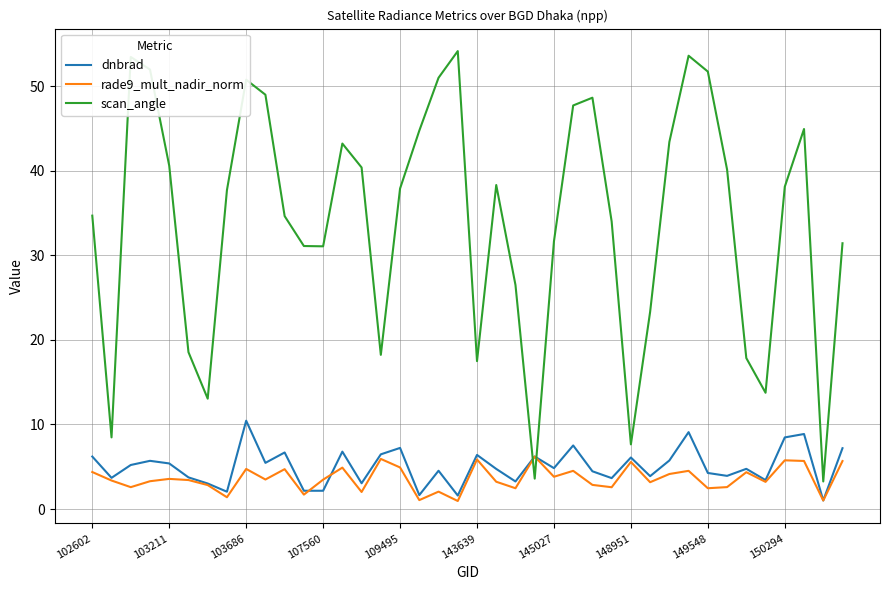

Which series has the largest range (max minus min)?

scan_angle